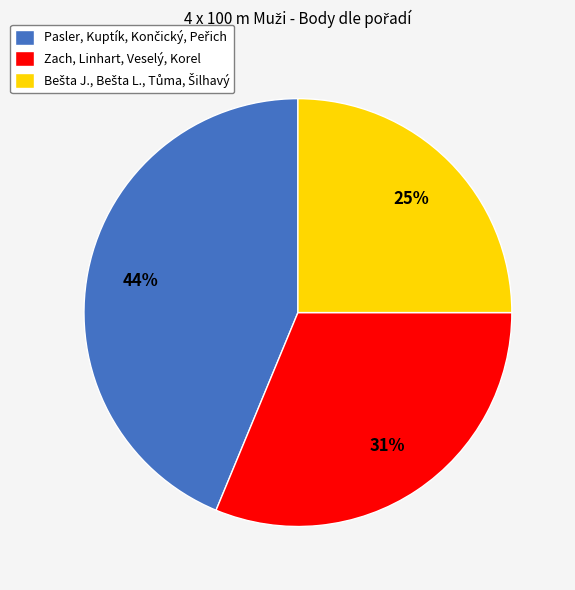

What percentage is the Zach, Linhart, Veselý, Korel slice, to the nearest percent?

31%